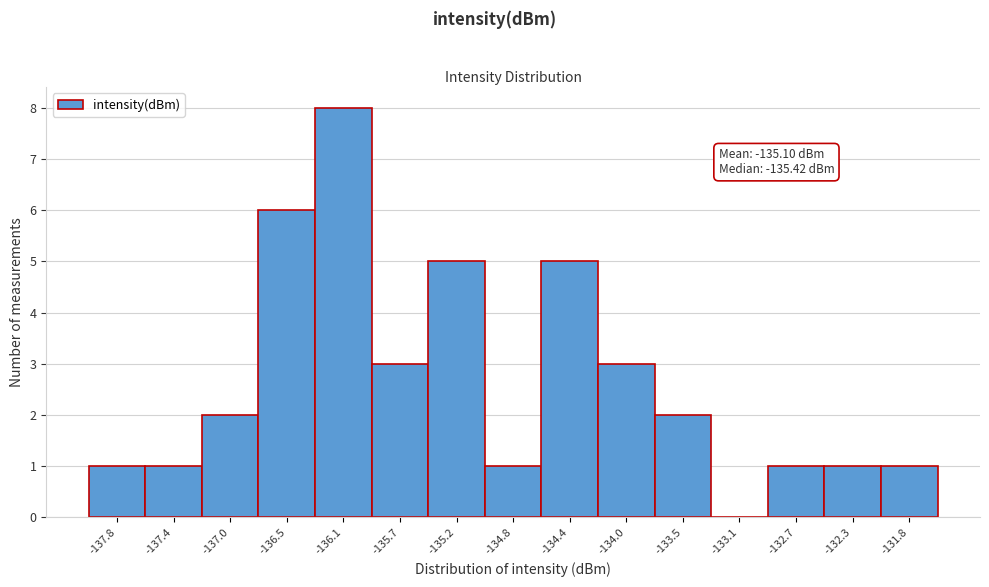

Reading left to right, extract all data points from this chart.

-137.8=1	-137.4=1	-137.0=2	-136.5=6	-136.1=8	-135.7=3	-135.2=5	-134.8=1	-134.4=5	-134.0=3	-133.5=2	-133.1=0	-132.7=1	-132.3=1	-131.8=1